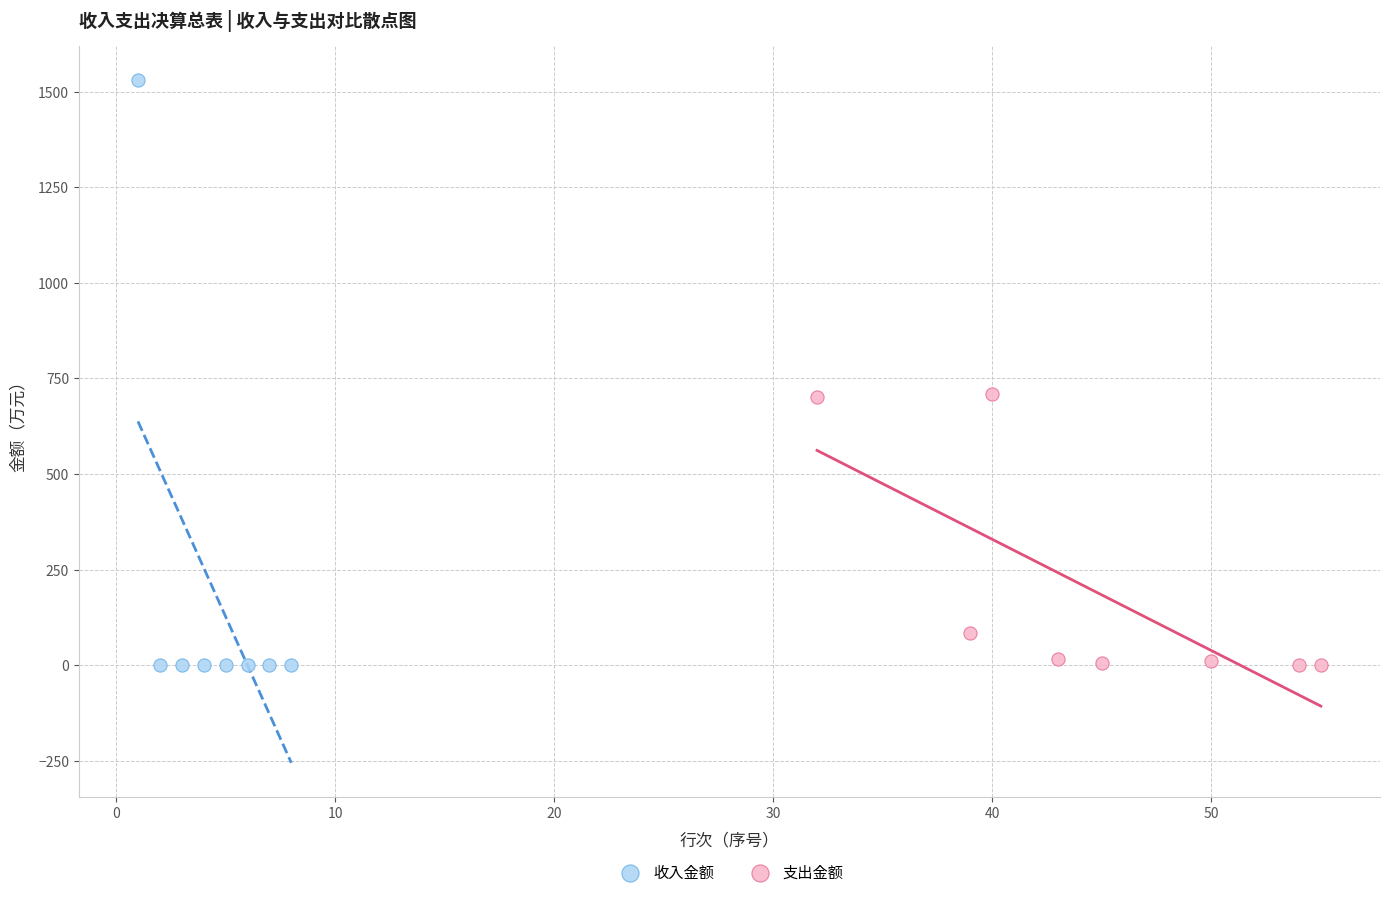

Which series has the widest spread of Y values?

收入金额